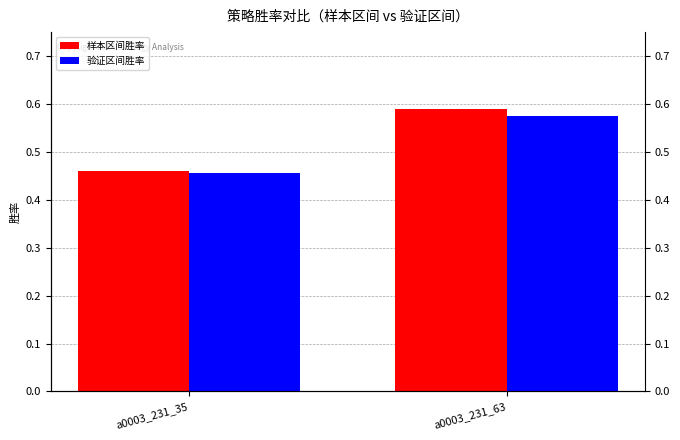

Which series changed the most between a0003_231_35 and a0003_231_63?

样本区间胜率